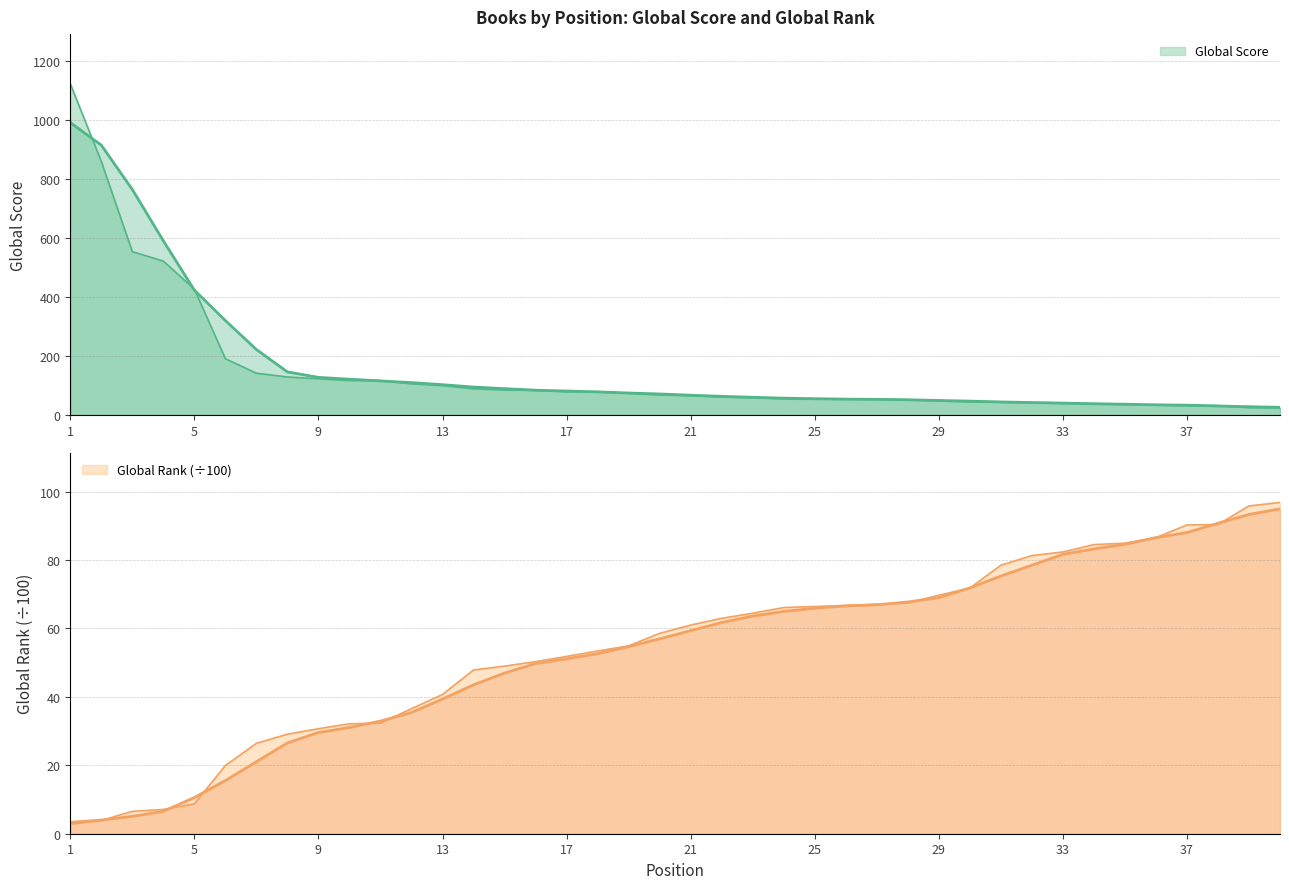

Count the number of data series in this chart.

2